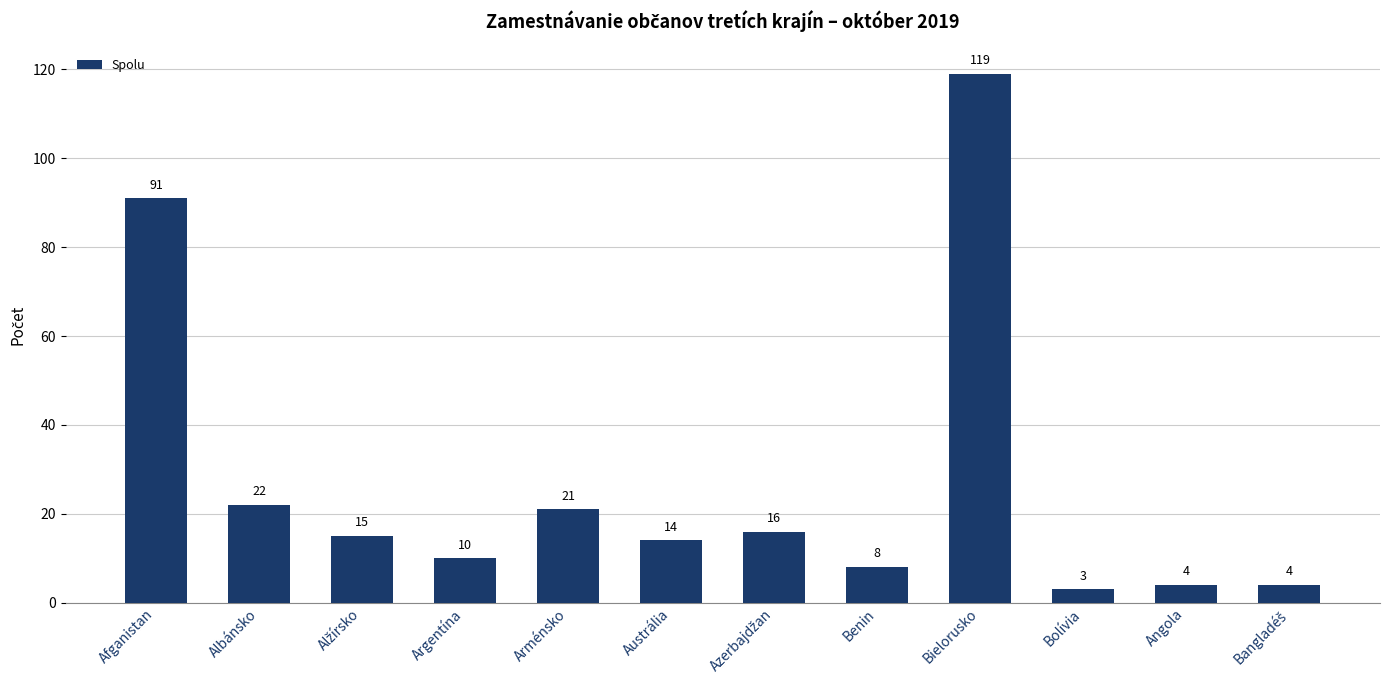

What is the smallest value displayed?

3